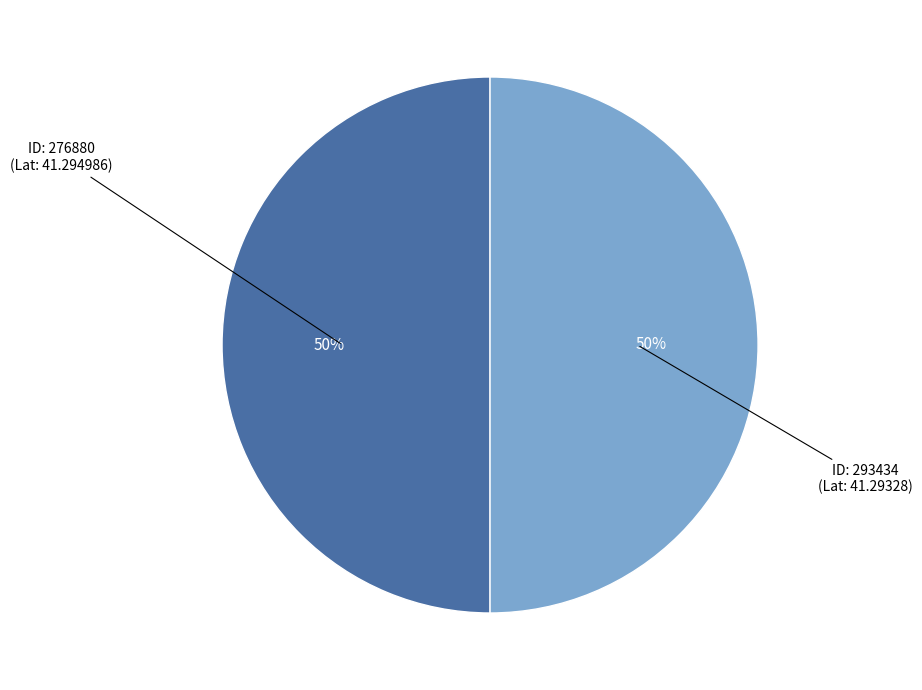

How many slices are in this pie chart?

2